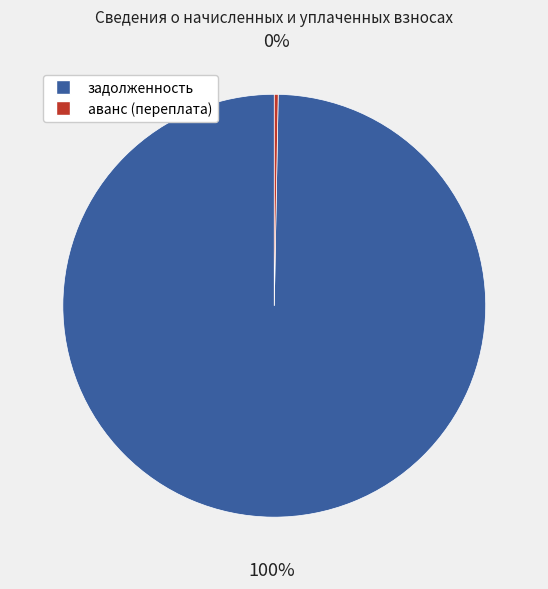

Rank the categories by value from lowest to highest.

аванс (переплата), задолженность